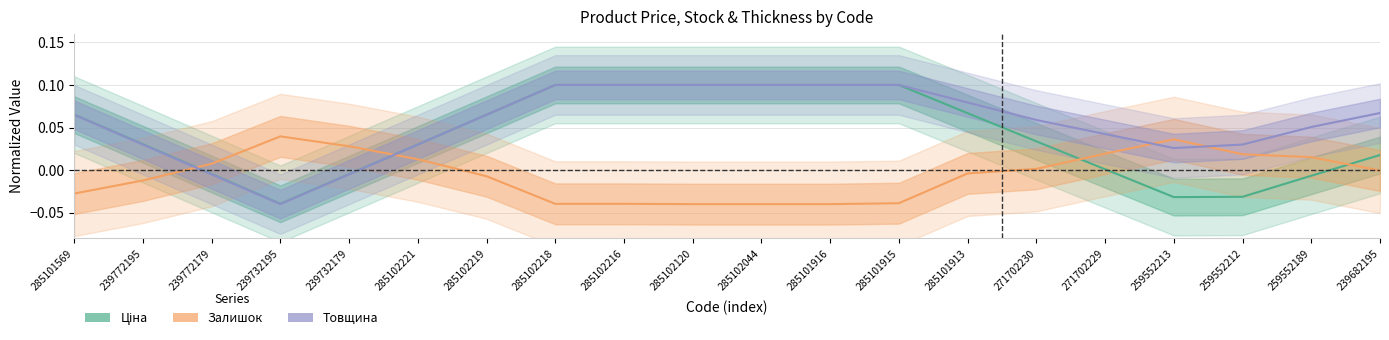

True or false: Ціна has more than 0 interior local peaks.

False